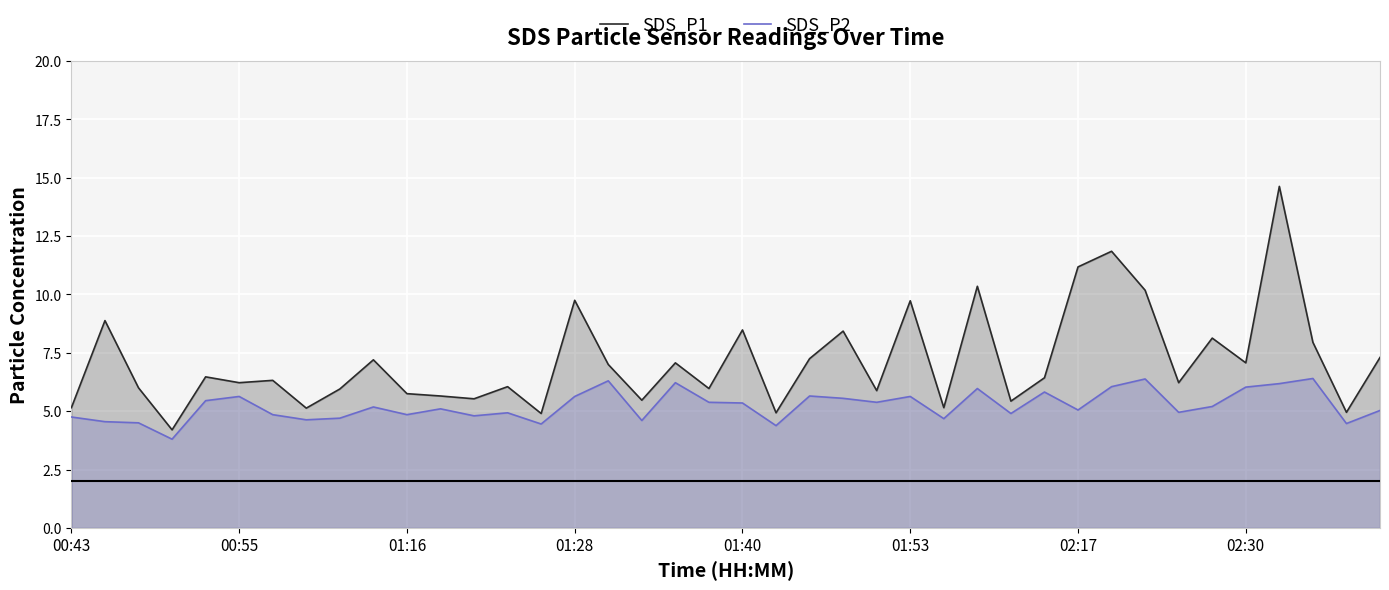

Rank the series by their maximum value, from highest to lowest.

SDS_P1, SDS_P2